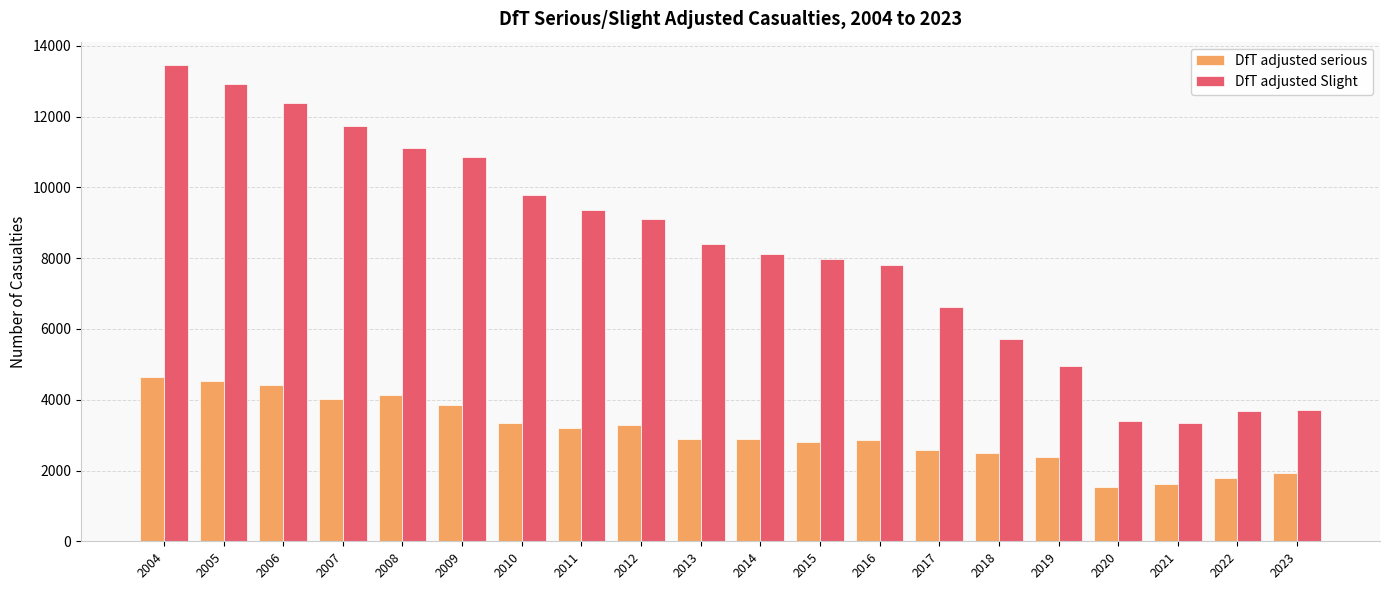

What is the highest value of the DfT adjusted Slight series?

13446.2